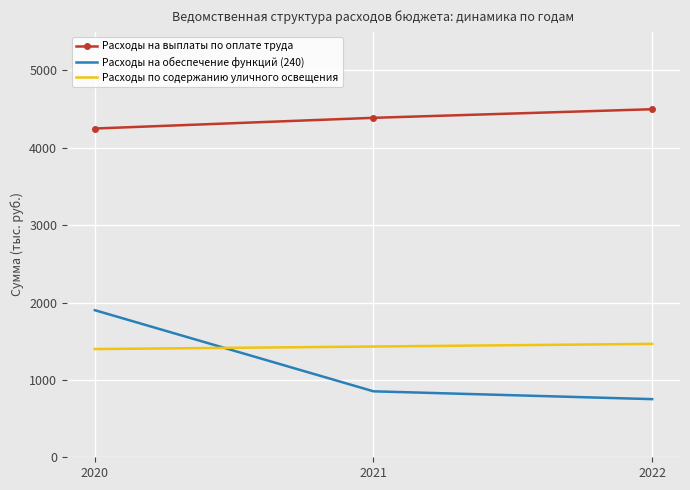

What is the greatest value displayed?

4499.1